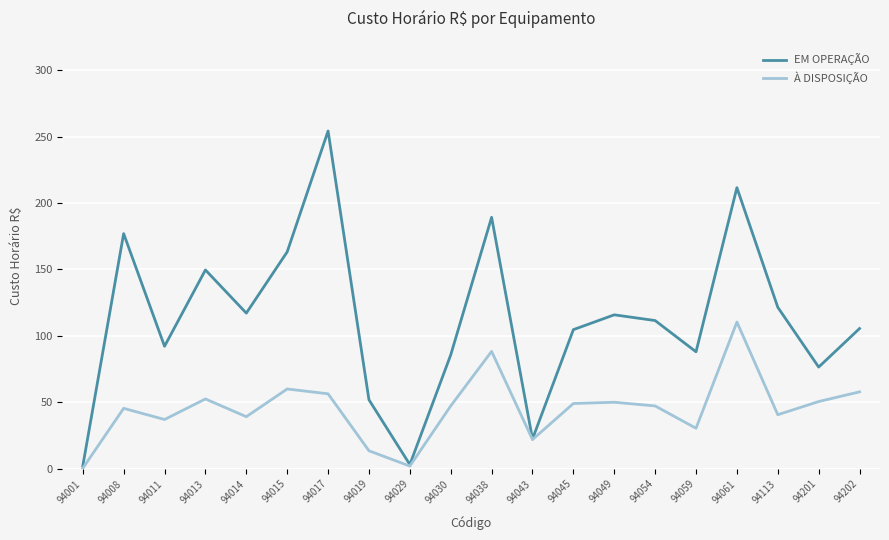

Which series has the widest spread of values?

EM OPERAÇÃO